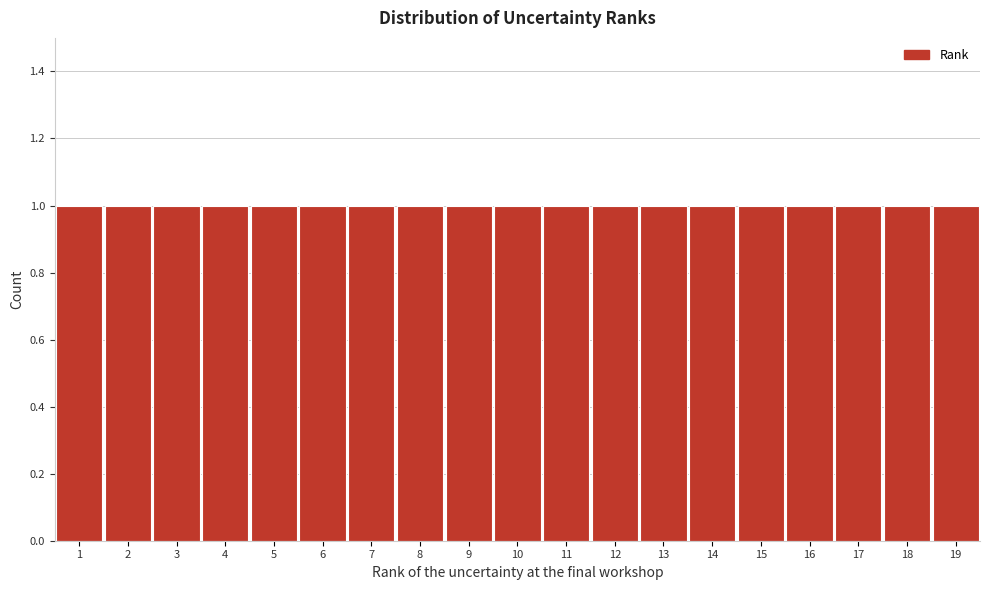

Reading left to right, transcribe this chart: for each bar, give the range it covers on the x-axis and its height. The values are not printed on the chart, so give them approximately, as read against the axis.

0.5 to 1.5: 1
1.5 to 2.5: 1
2.5 to 3.5: 1
3.5 to 4.5: 1
4.5 to 5.5: 1
5.5 to 6.5: 1
6.5 to 7.5: 1
7.5 to 8.5: 1
8.5 to 9.5: 1
9.5 to 10.5: 1
10.5 to 11.5: 1
11.5 to 12.5: 1
12.5 to 13.5: 1
13.5 to 14.5: 1
14.5 to 15.5: 1
15.5 to 16.5: 1
16.5 to 17.5: 1
17.5 to 18.5: 1
18.5 to 19.5: 1